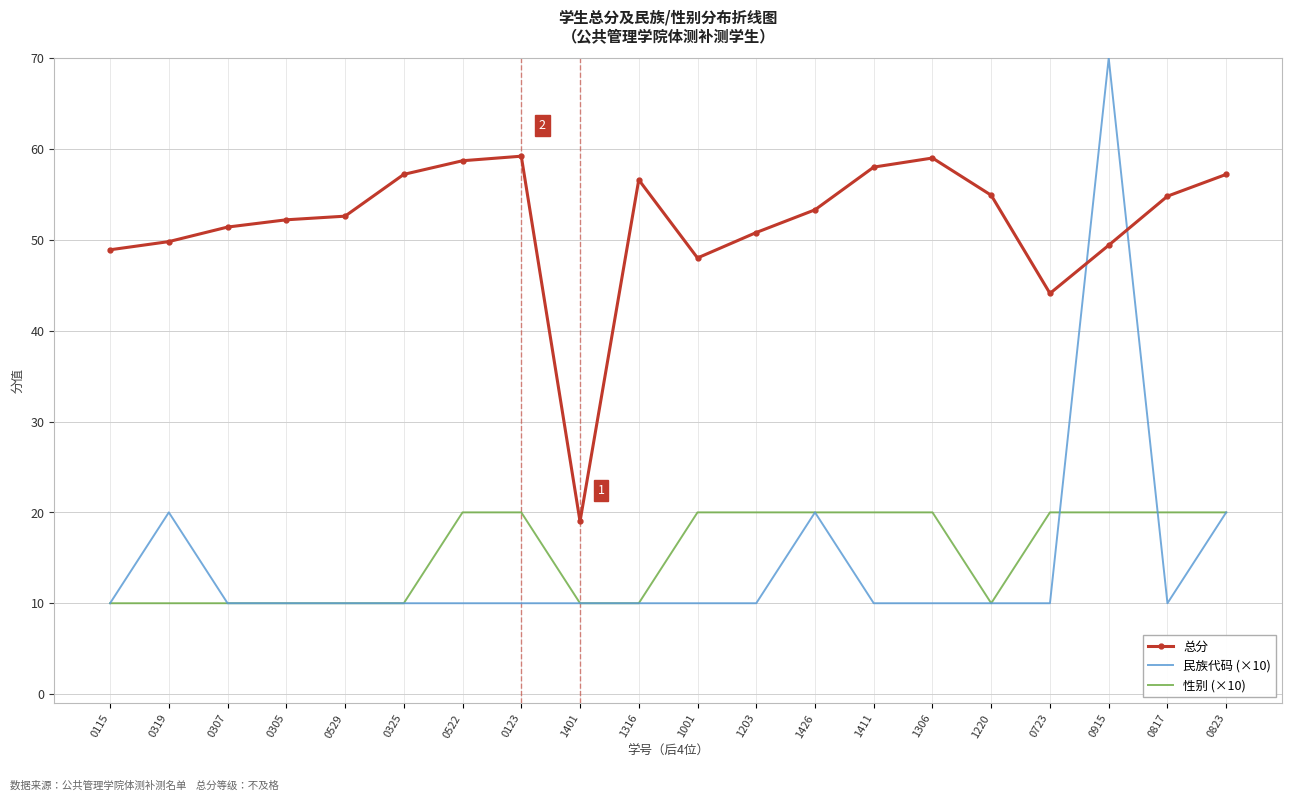

What is the smallest value displayed?

10.0